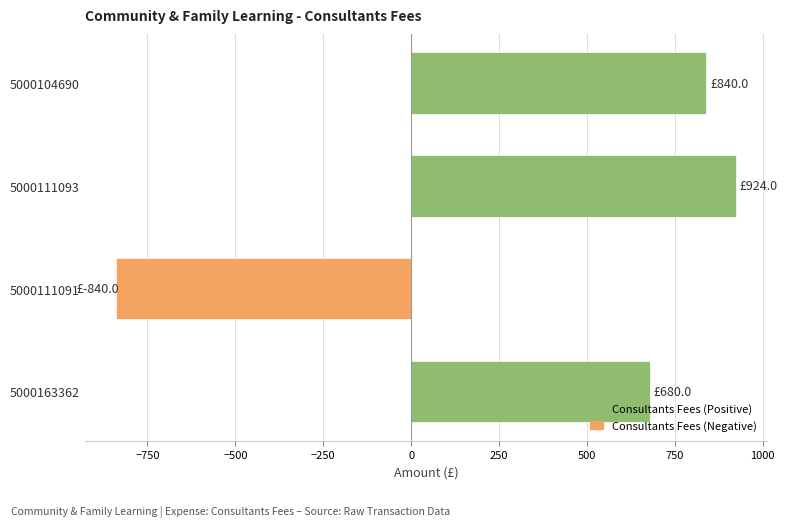

List the labels in order of value, largest first.

5000111093, 5000104690, 5000163362, 5000111091